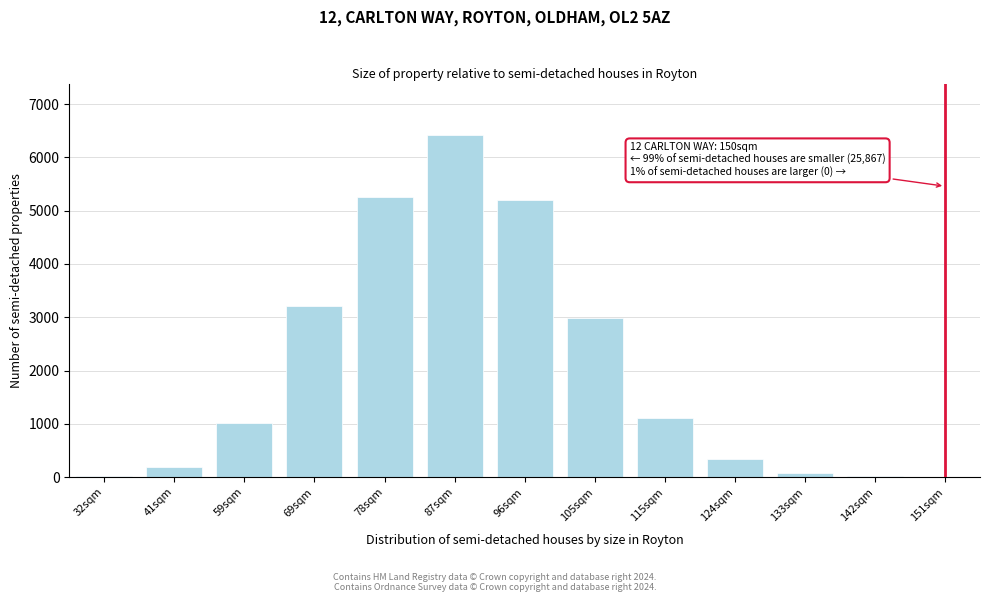

Between 59sqm and 105sqm, which is larger?

105sqm